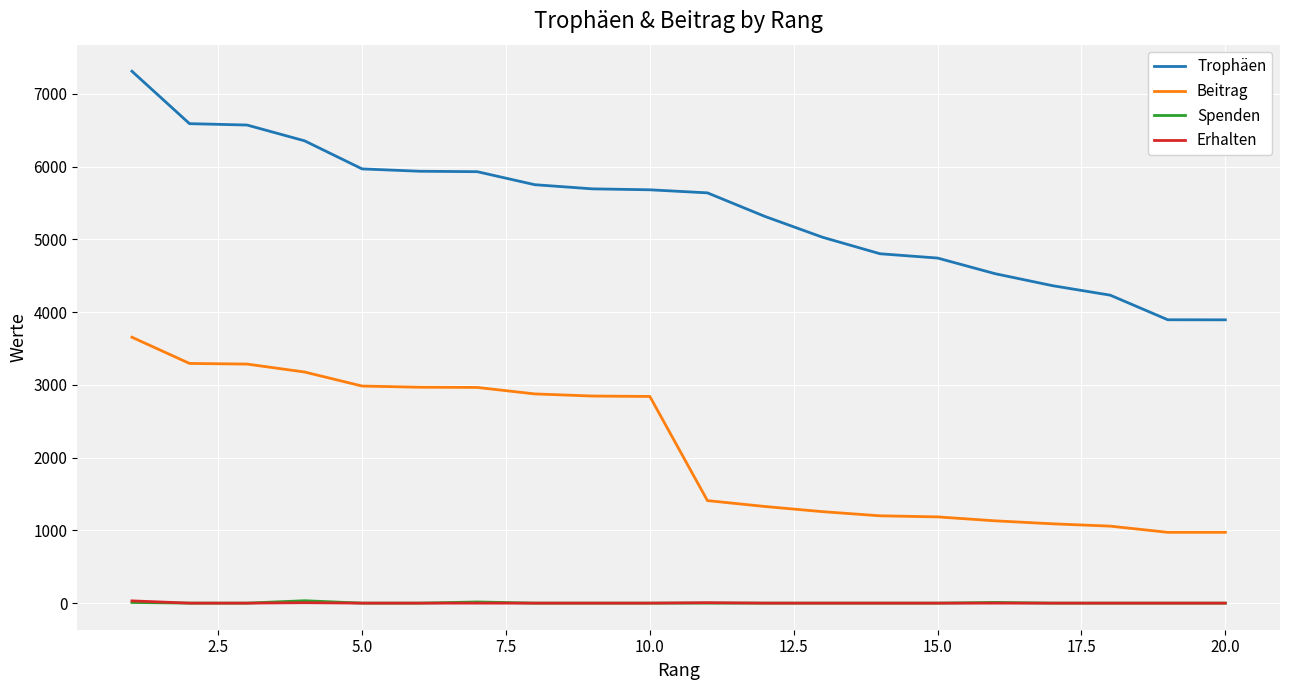

Which series has the largest range (max minus min)?

Trophäen